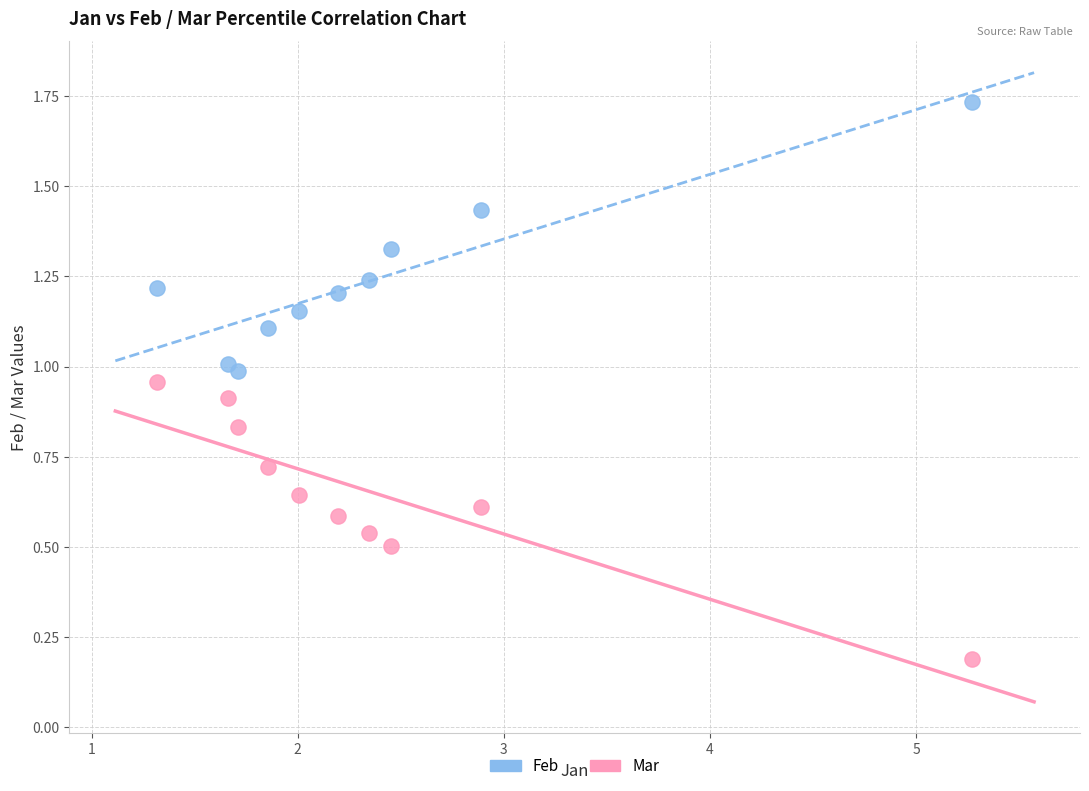

Which series contains the highest Y value?

Feb